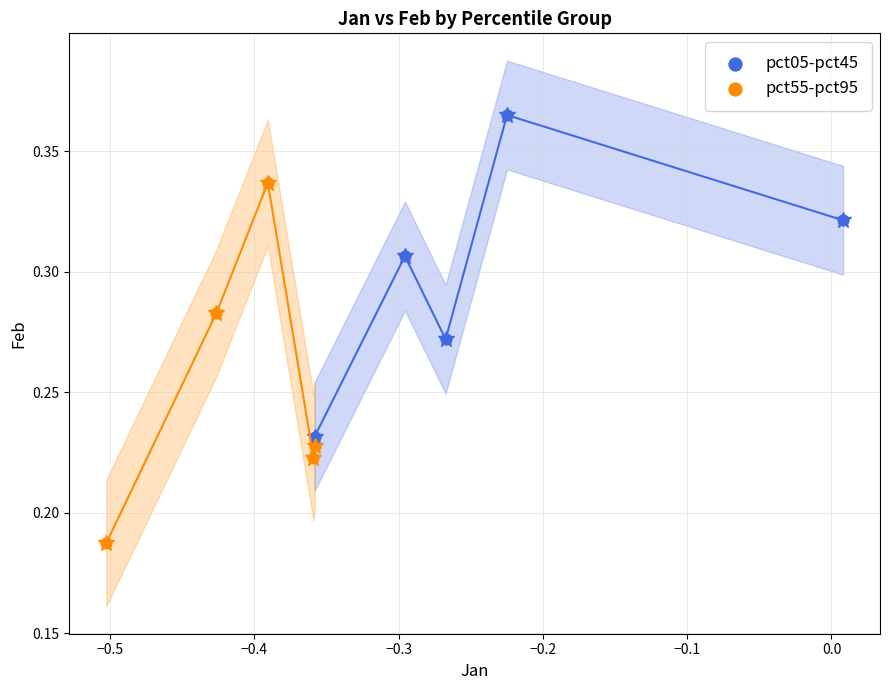

Which series contains the lowest Y value?

pct55-pct95